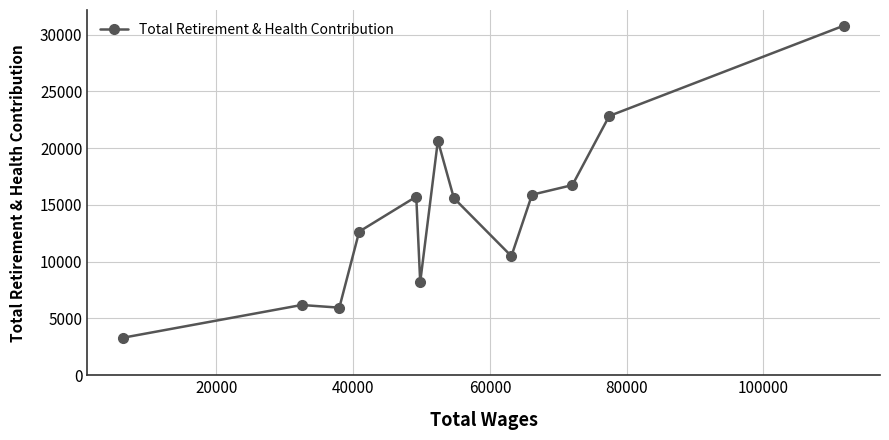

What is the difference between the maximum and second lowest values?

24838